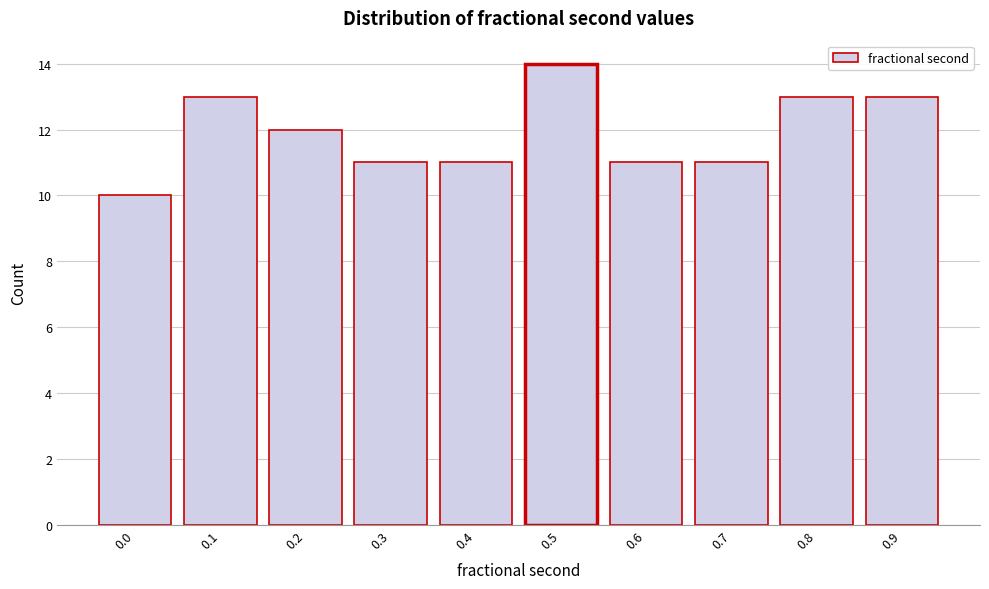

Reading right to left, list all the values displayed in this chart.

0.9=13	0.8=13	0.7=11	0.6=11	0.5=14	0.4=11	0.3=11	0.2=12	0.1=13	0.0=10